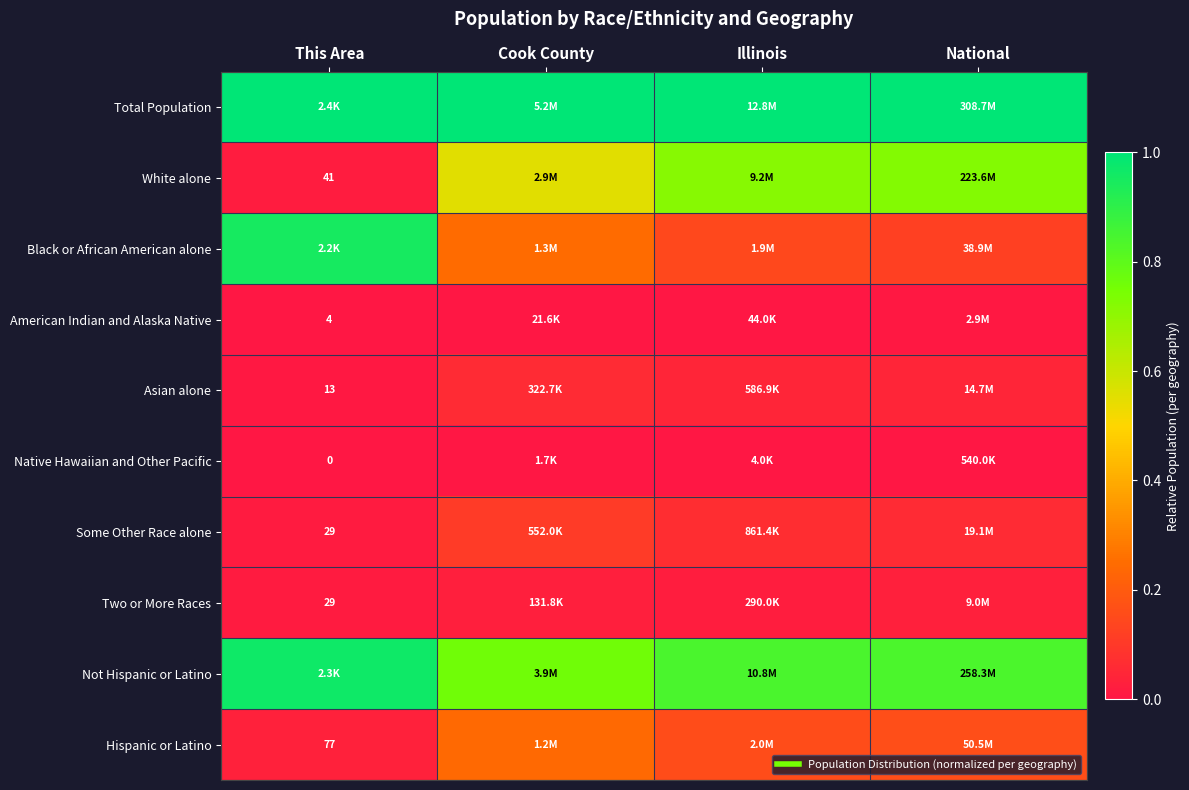

Between National and Illinois, which is larger?

National